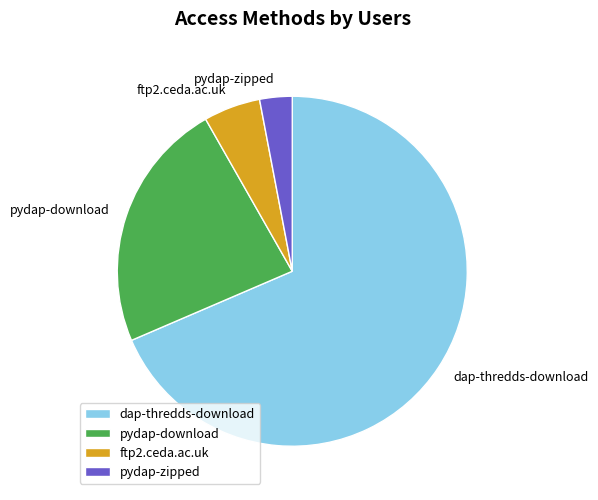

Which has a higher value, ftp2.ceda.ac.uk or pydap-zipped?

ftp2.ceda.ac.uk